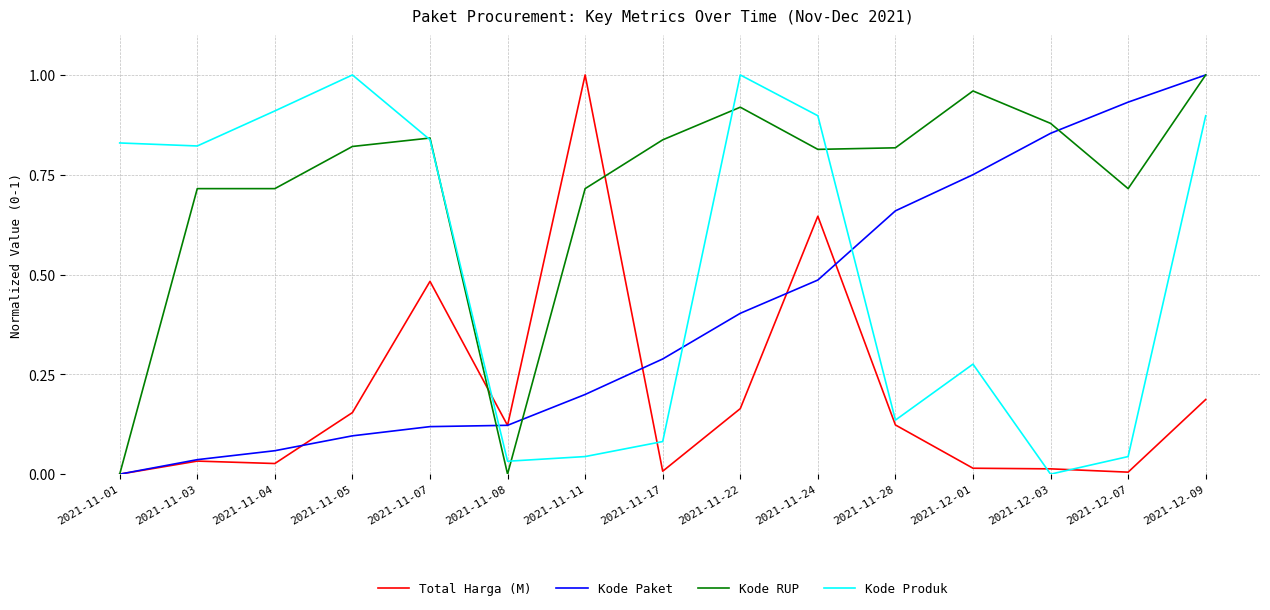

What is the total value across all series at 2021-11-24?

2.8